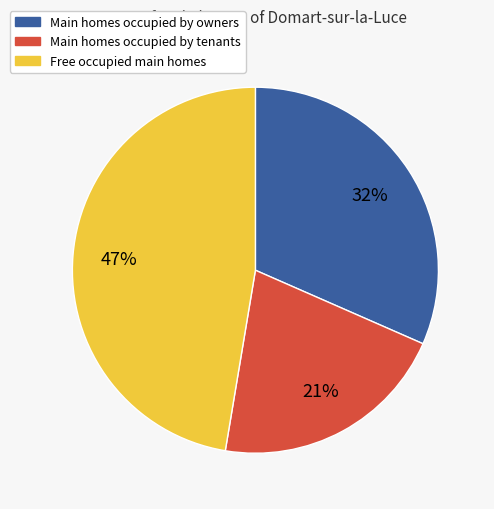

To the nearest percent, what is the difference between the largest and smallest slice percentages?

26%